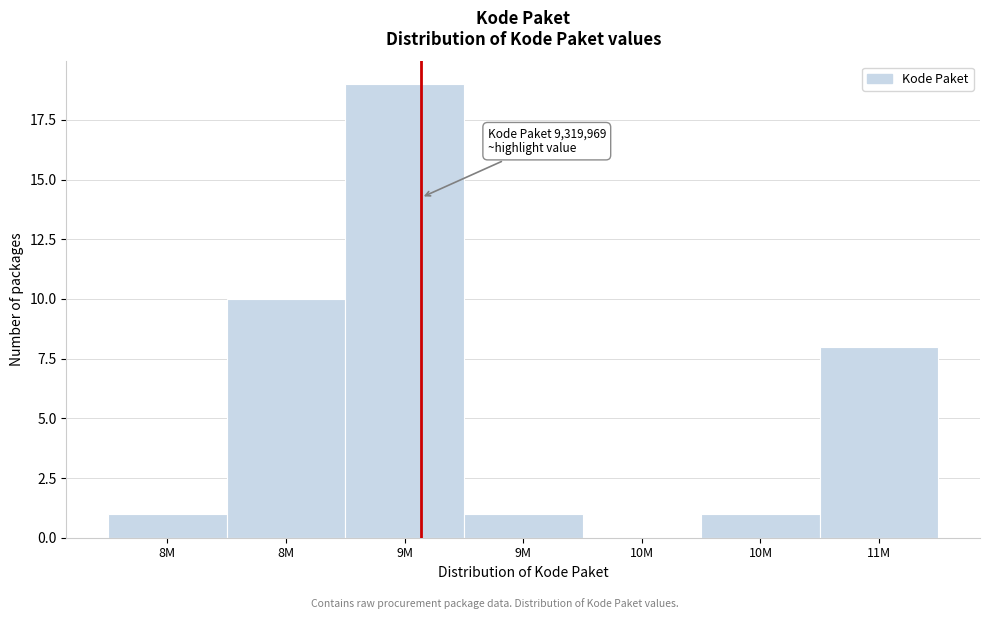

How many values are above zero?

6